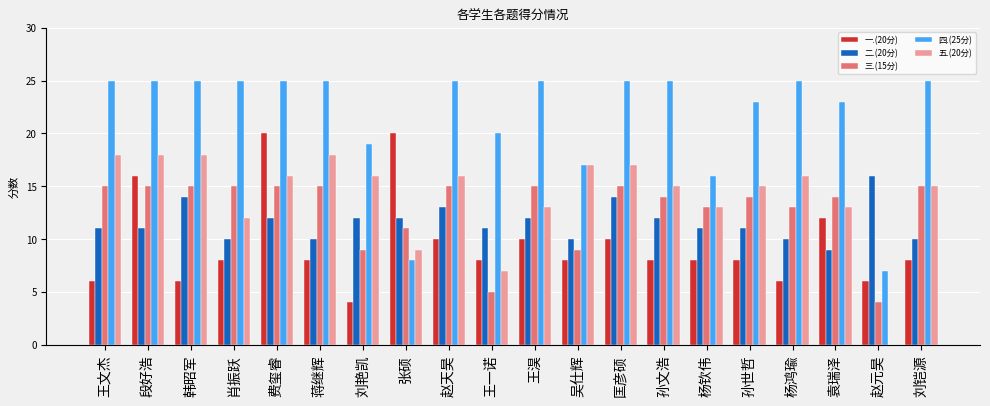

Which series has the largest total across all categories?

四.(25分)